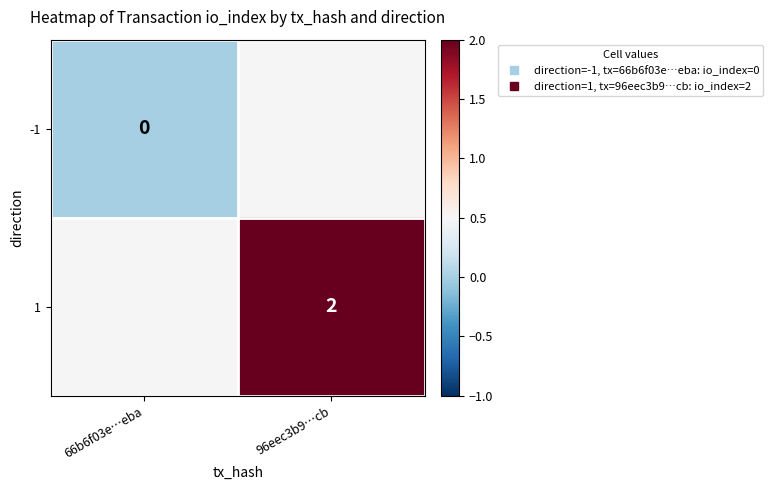

How many values in 1 are above zero?

1